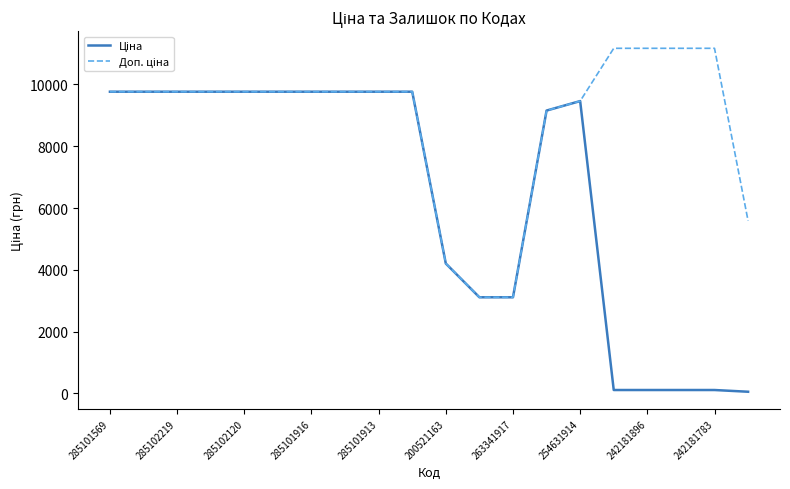

What is the maximum value shown in the chart?

11169.0